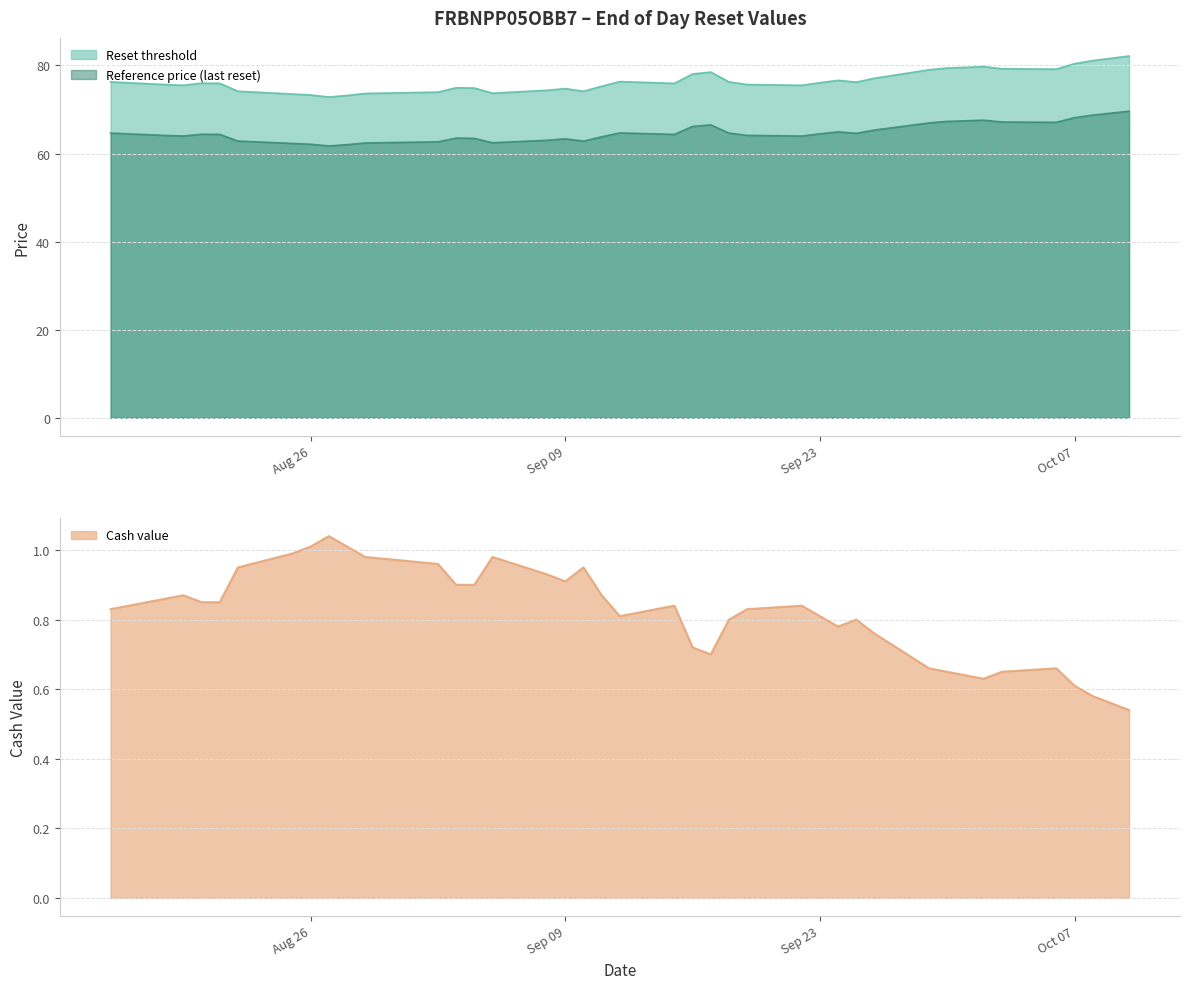

Between 2025-08-27 and 2025-08-15, which series saw the biggest shift?

Reset threshold